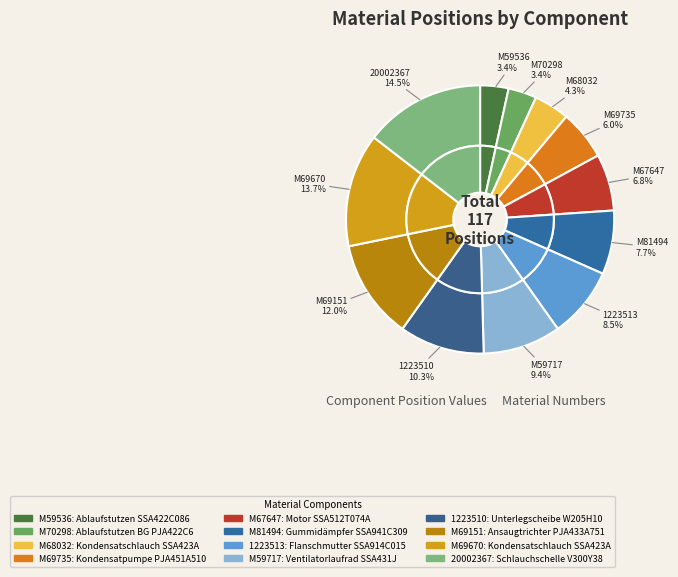

Count the number of slices in the pie.

12